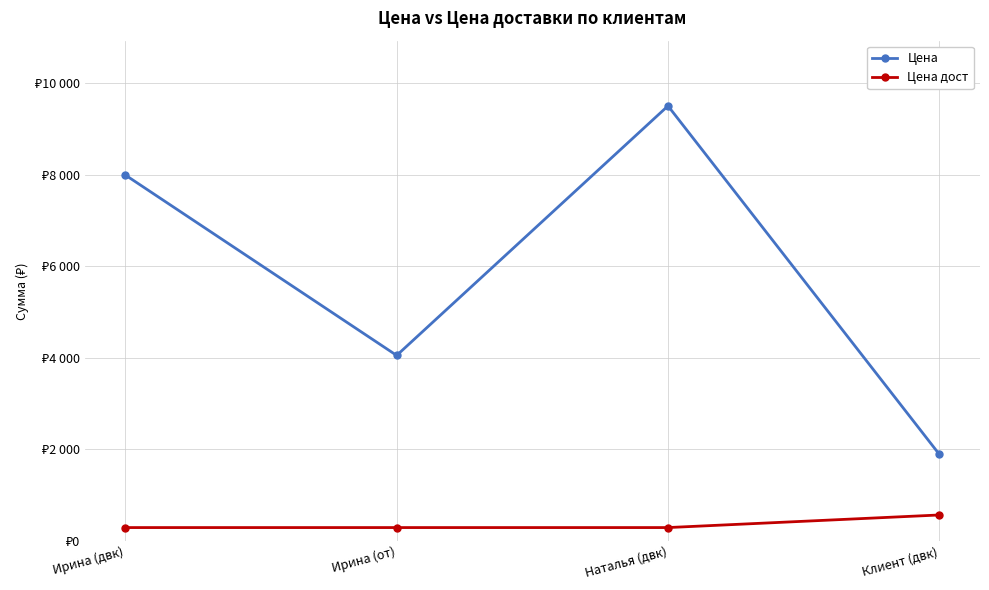

Is it true that Цена дост equals 290 at Ирина (двк)?

True